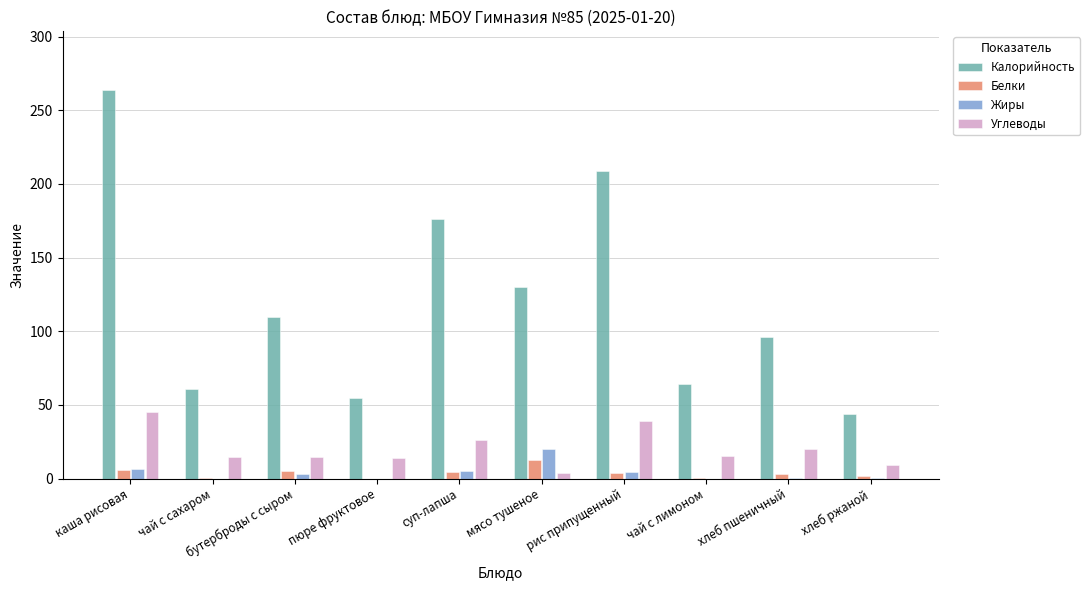

How many series are shown in this chart?

4